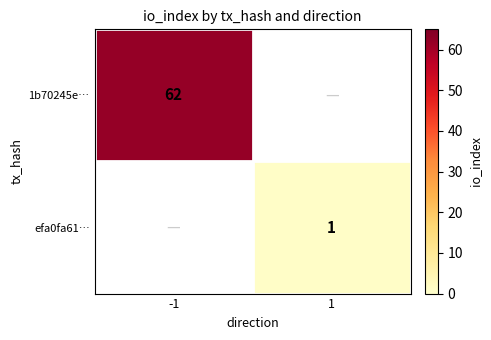

At how many categories does at least one series exceed 46?

1